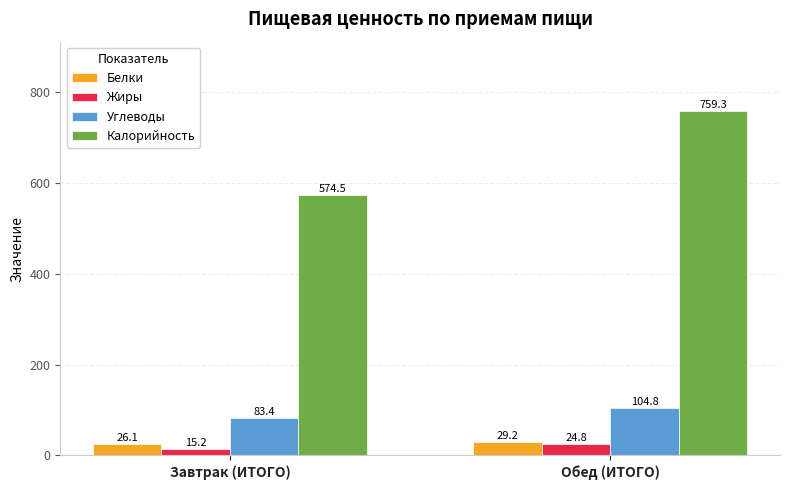

Is it true that Жиры equals 24.8 at Обед (ИТОГО)?

True